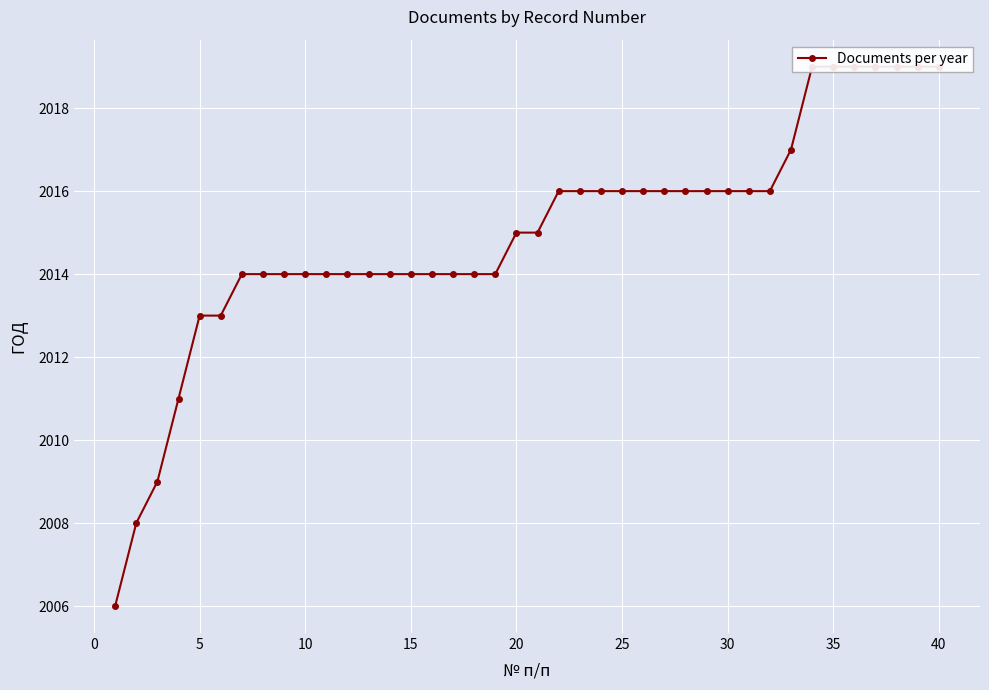

What is the difference between the second highest and minimum values?

13